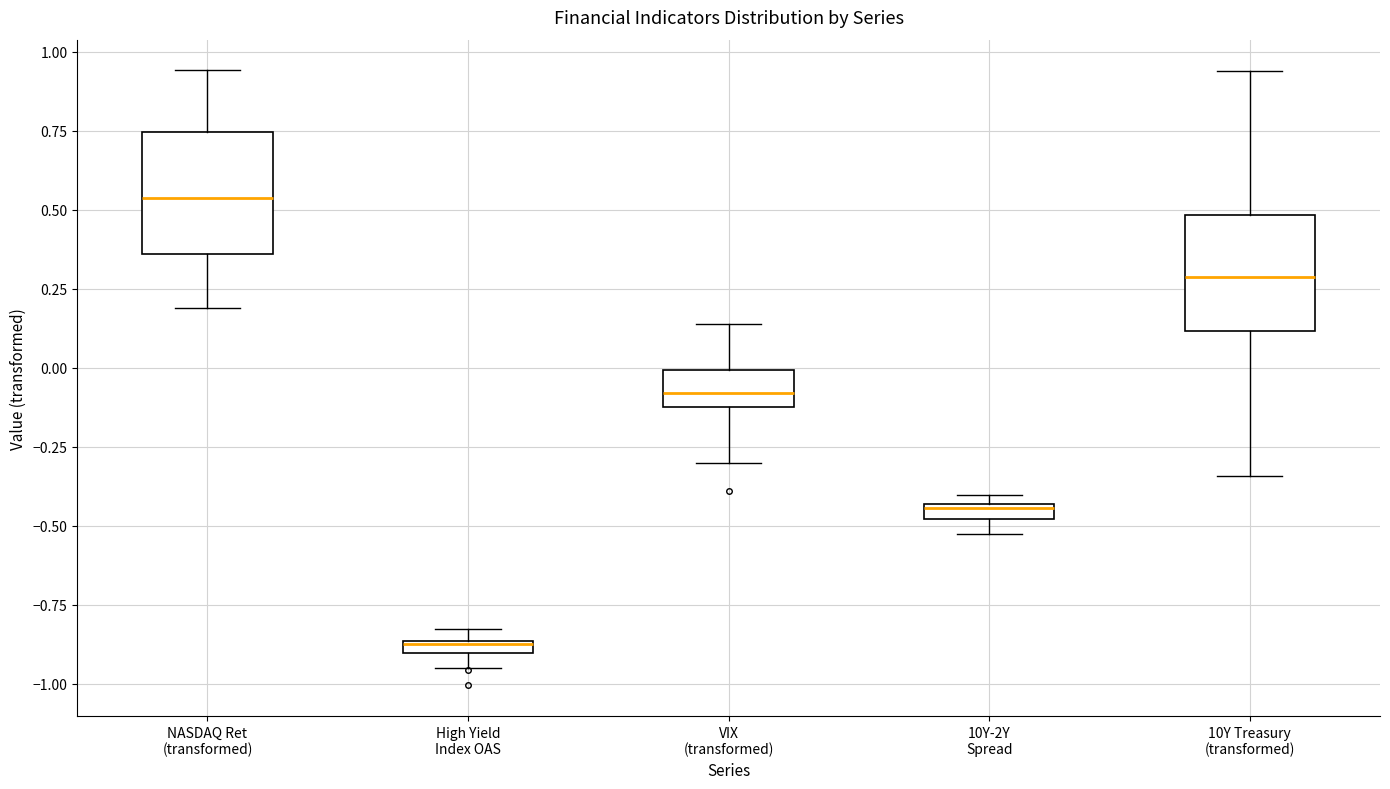

Which box has the lowest median line?

High Yield Index OAS